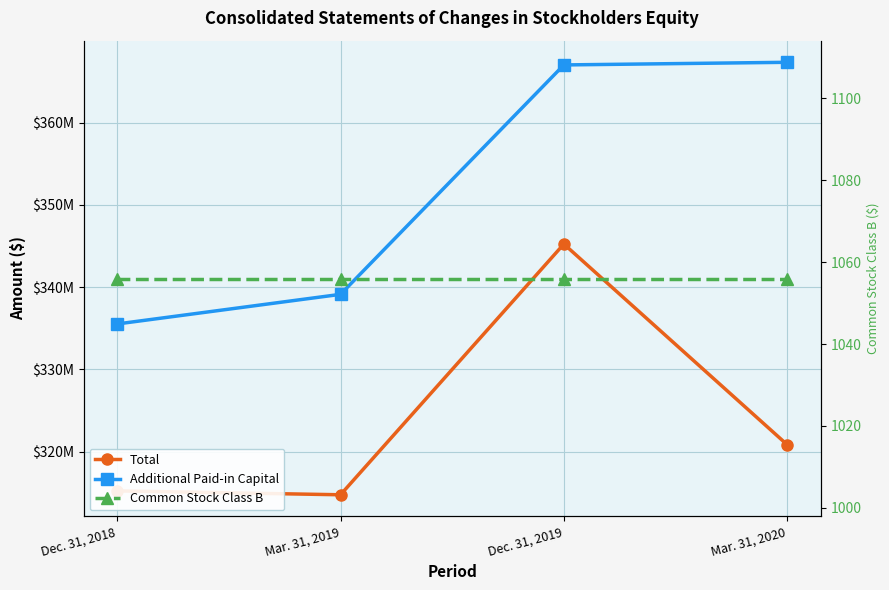

What is the average value of the Common Stock Class B series?

1056